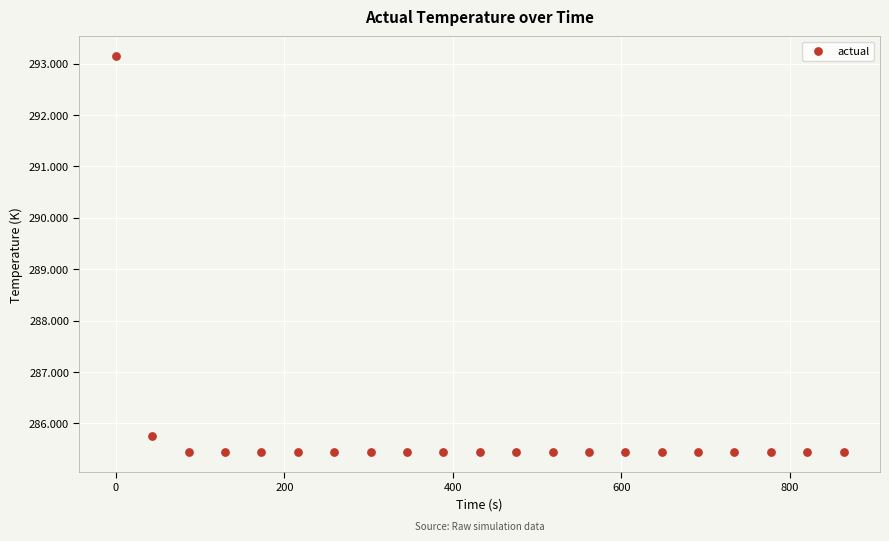

What Y value in the scatter plot is closest to 289?

285.8